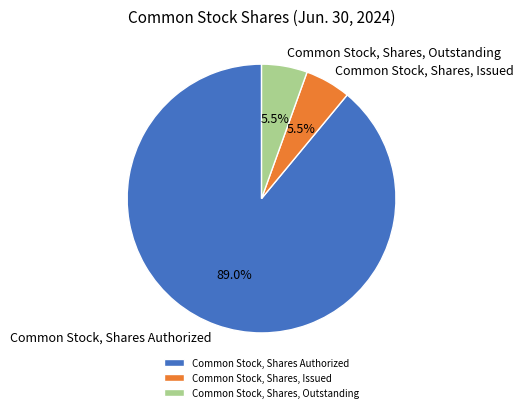

What is the ratio of the value at Common Stock, Shares, Outstanding to the value at Common Stock, Shares, Issued?

1.0